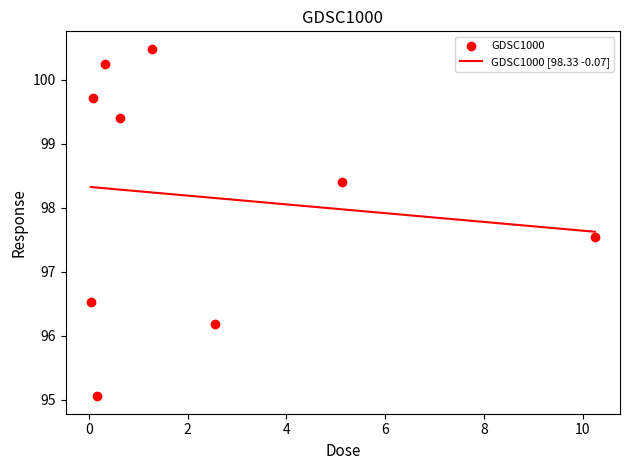

Between 0.08 and 0.32, which is larger?

0.32